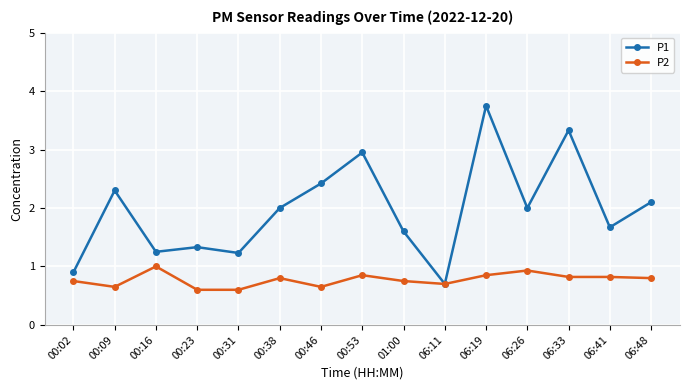

Count the number of categories in the chart.

15